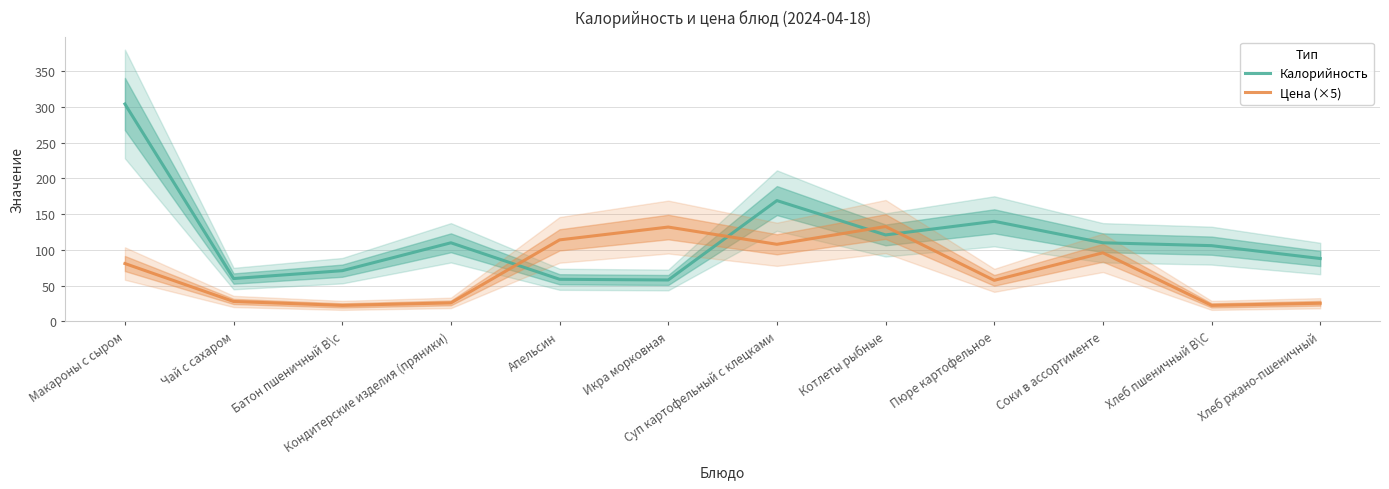

Does the chart have visible grid lines?

Yes